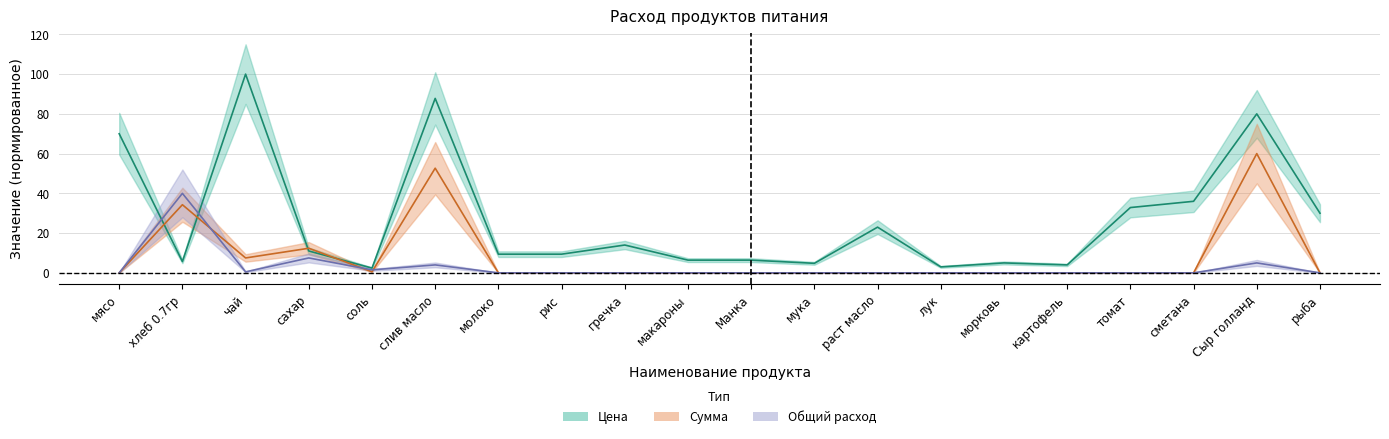

Does the chart have visible grid lines?

Yes